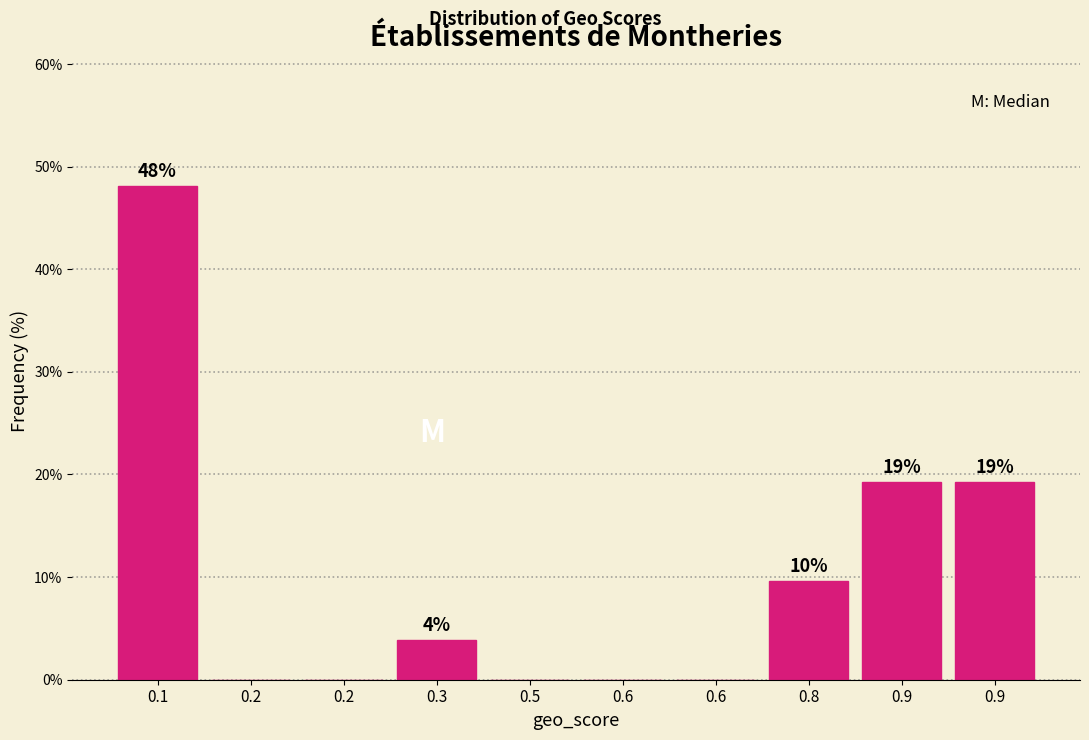

Are the bars horizontal?

No